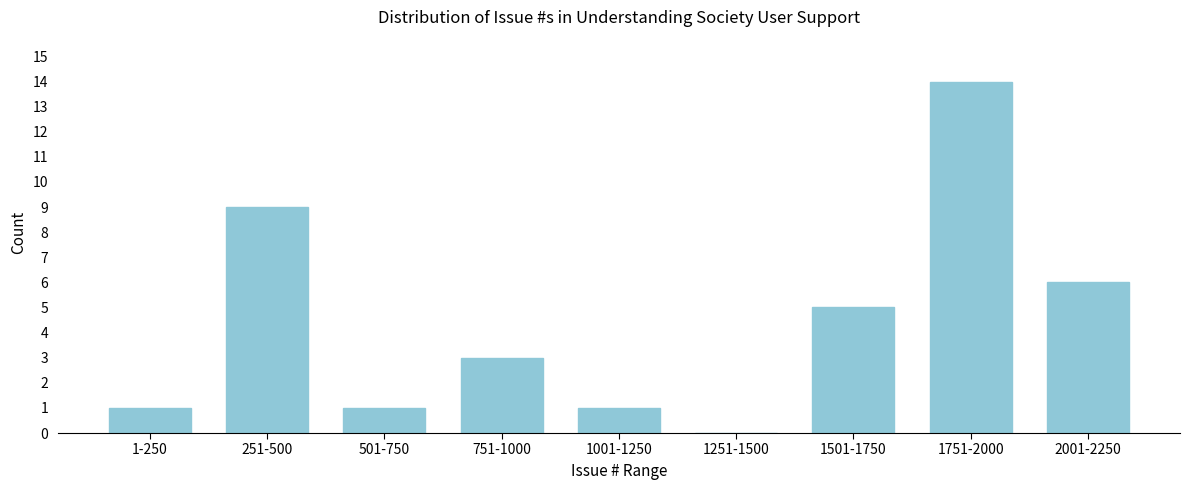

Reading left to right, what are all the values shown in this chart?

1-250=1	251-500=9	501-750=1	751-1000=3	1001-1250=1	1251-1500=0	1501-1750=5	1751-2000=14	2001-2250=6